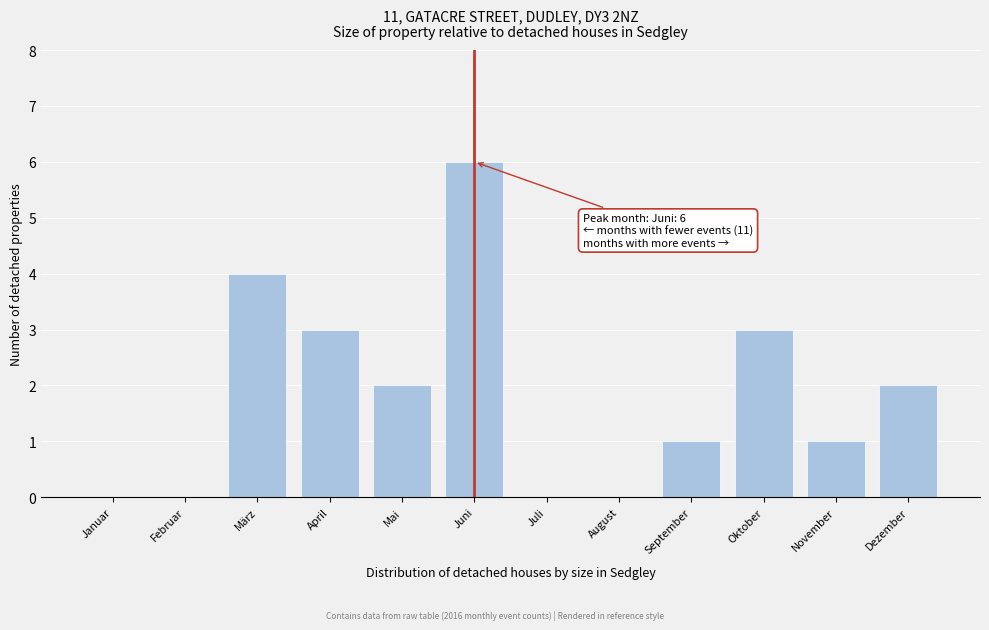

Reading left to right, extract all data points from this chart.

Januar=0	Februar=0	März=4	April=3	Mai=2	Juni=6	Juli=0	August=0	September=1	Oktober=3	November=1	Dezember=2